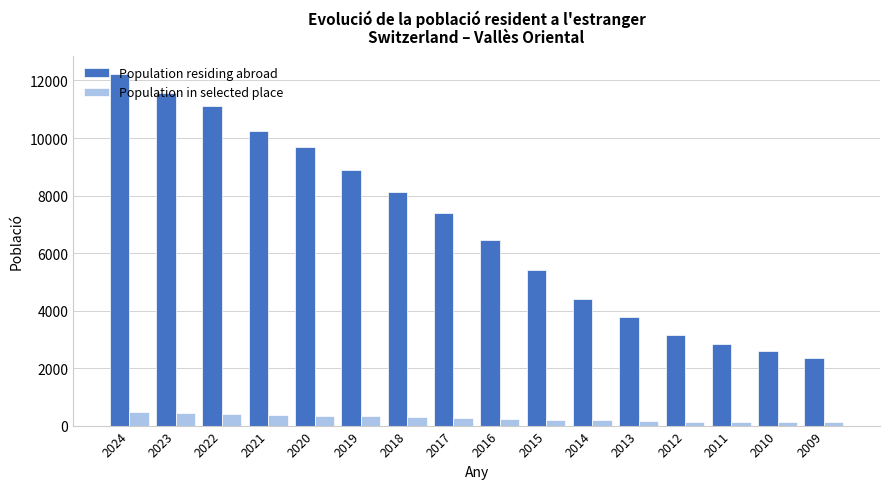

What is the value of the Population residing abroad bar at the 2nd from the left?

11581